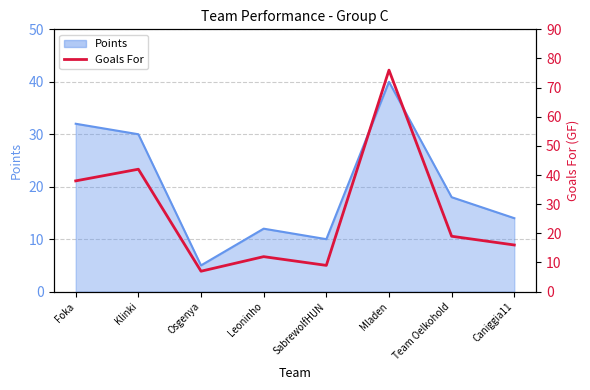

True or false: the data shows 13 at SabrewolfHUN.

False